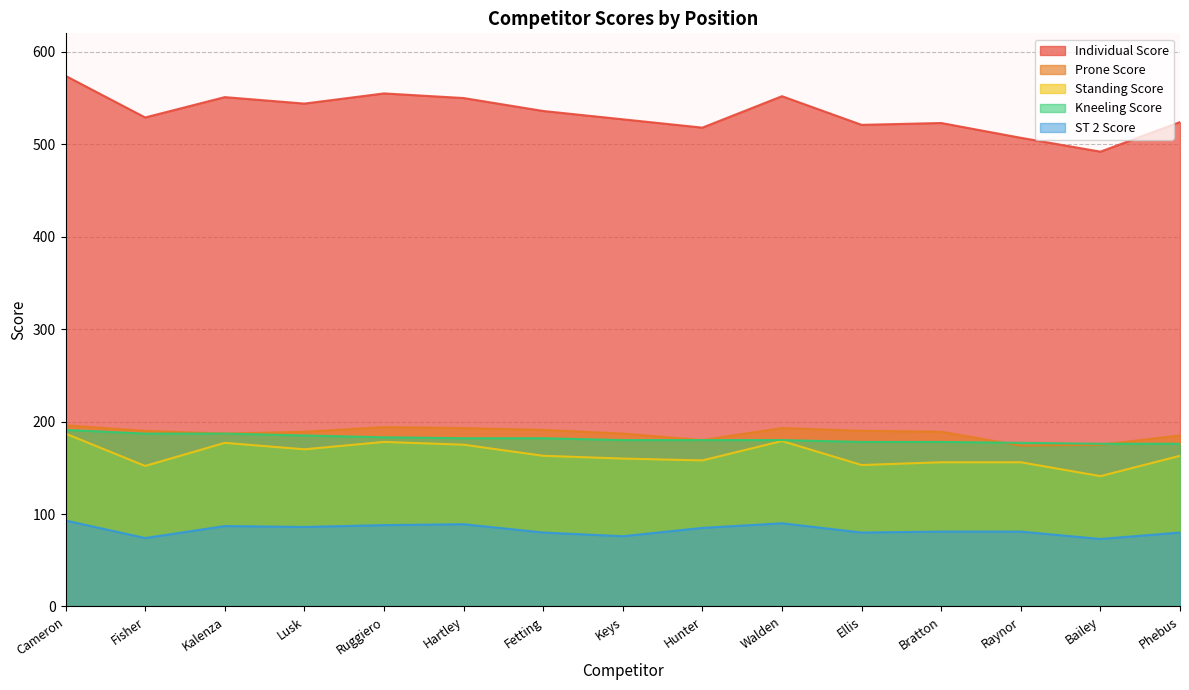

What are all the series names shown in the legend?

Individual Score, Prone Score, Standing Score, Kneeling Score, ST 2 Score